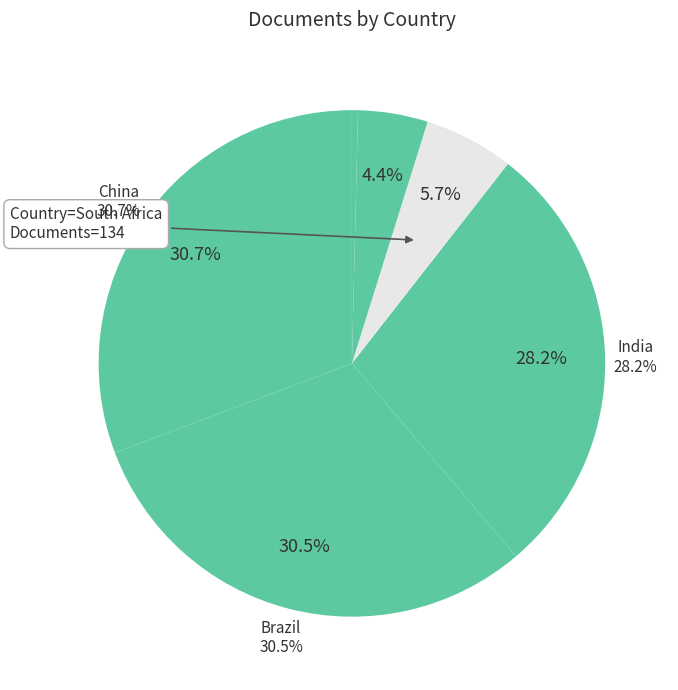

Does any single category account for the majority?

No